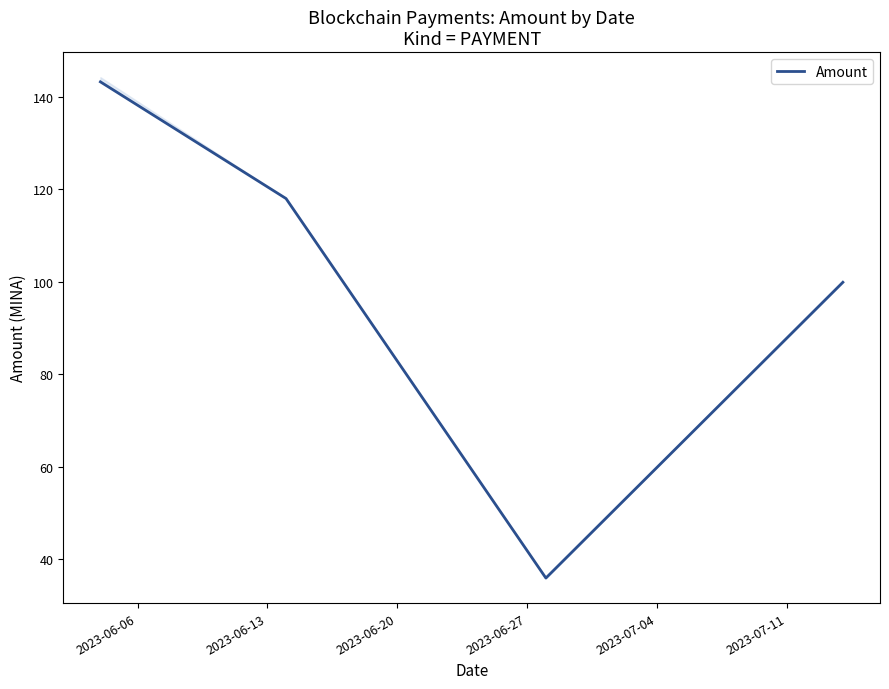

What is the value of the 1st point from the left?

143.2